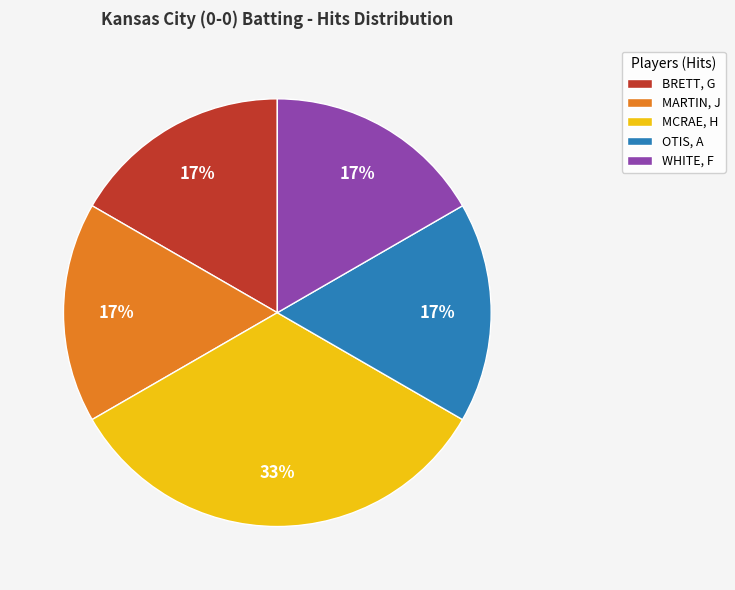

To the nearest percent, what percentage of the pie is MARTIN, J?

17%